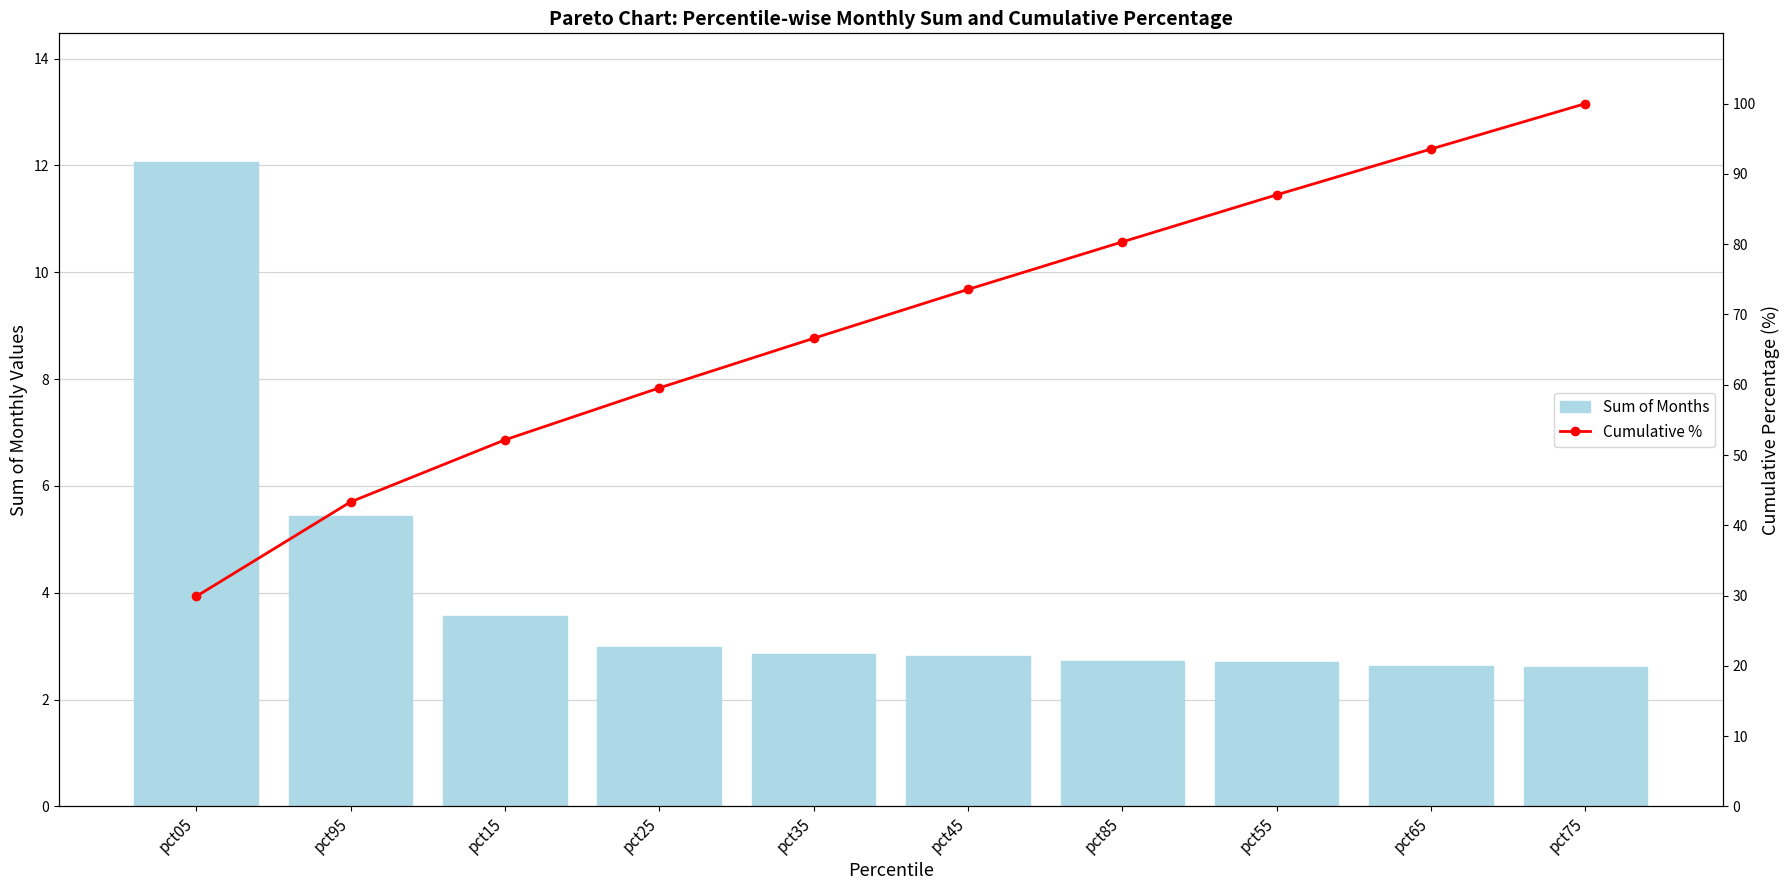

At pct35, list the series in order from largest to smallest.

Cumulative %, Sum of Months